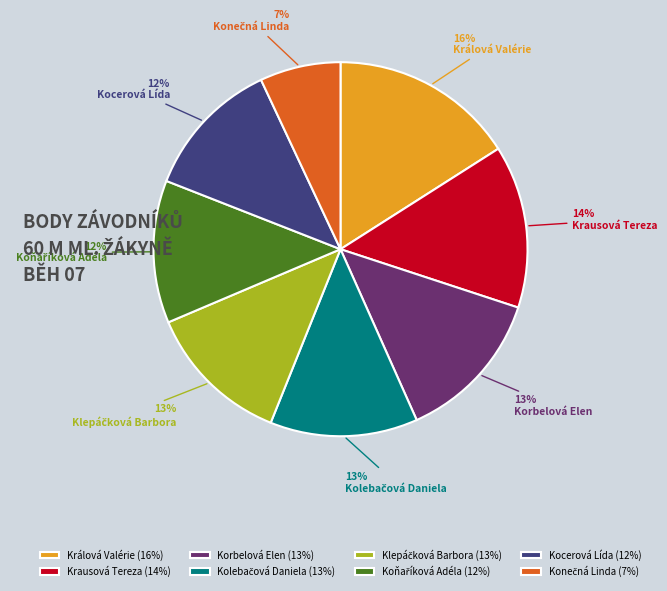

Does Korbelová Elen account for over 50% of the chart?

No